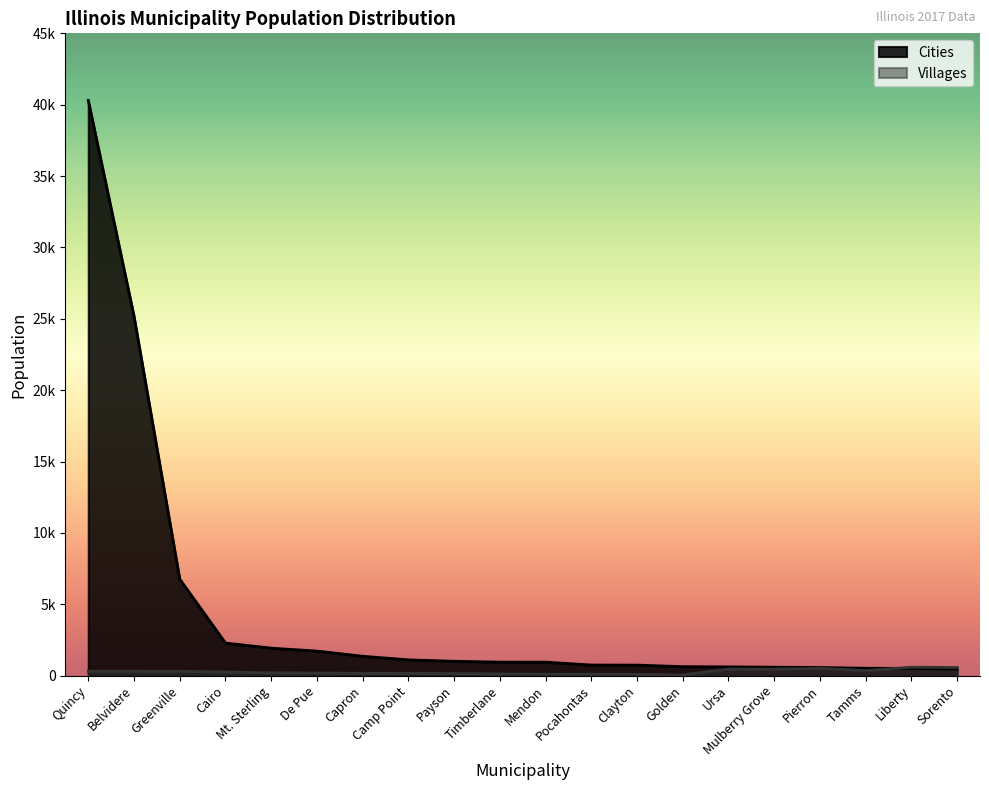

Reading left to right, what are all the values shown in this chart?

Cities: 40303	25181	6761	2281	1922	1719	1355	1103	1003	943	942	739	735	627	610	588	567	514	503	463
Villages: 313	309	303	255	191	184	163	157	143	115	101	96	83	46	461	457	510	352	588	567